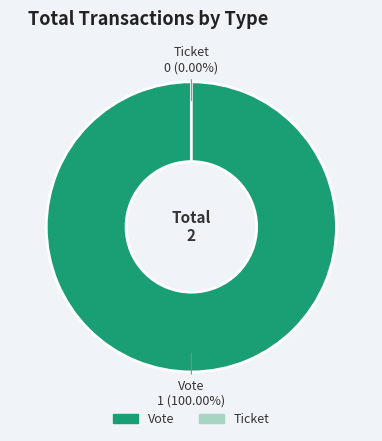

Rank the categories by value from highest to lowest.

Vote, Ticket